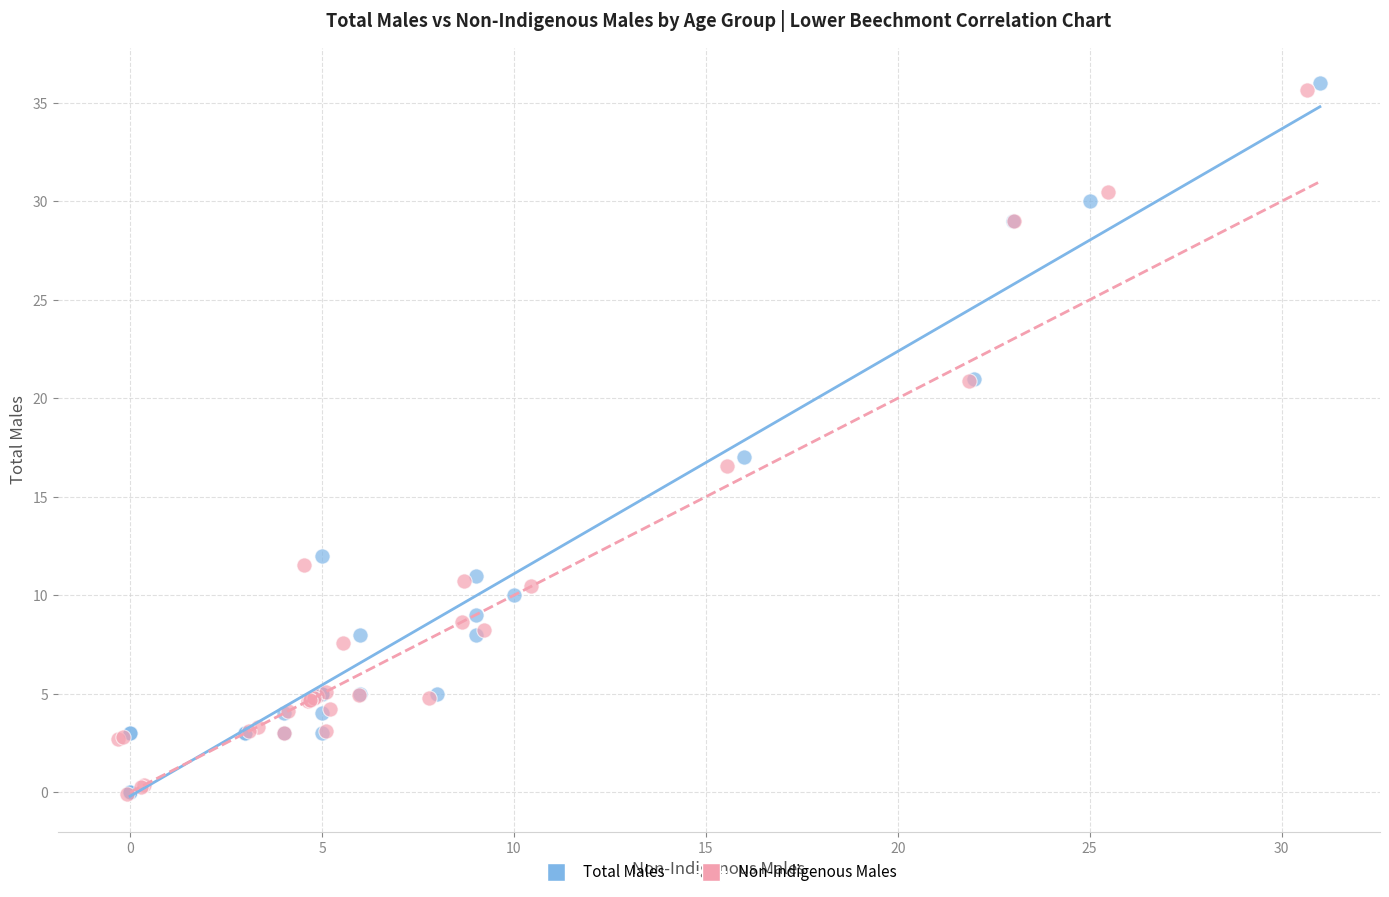

What are all the series names shown in the legend?

Total Males, Non-Indigenous Males